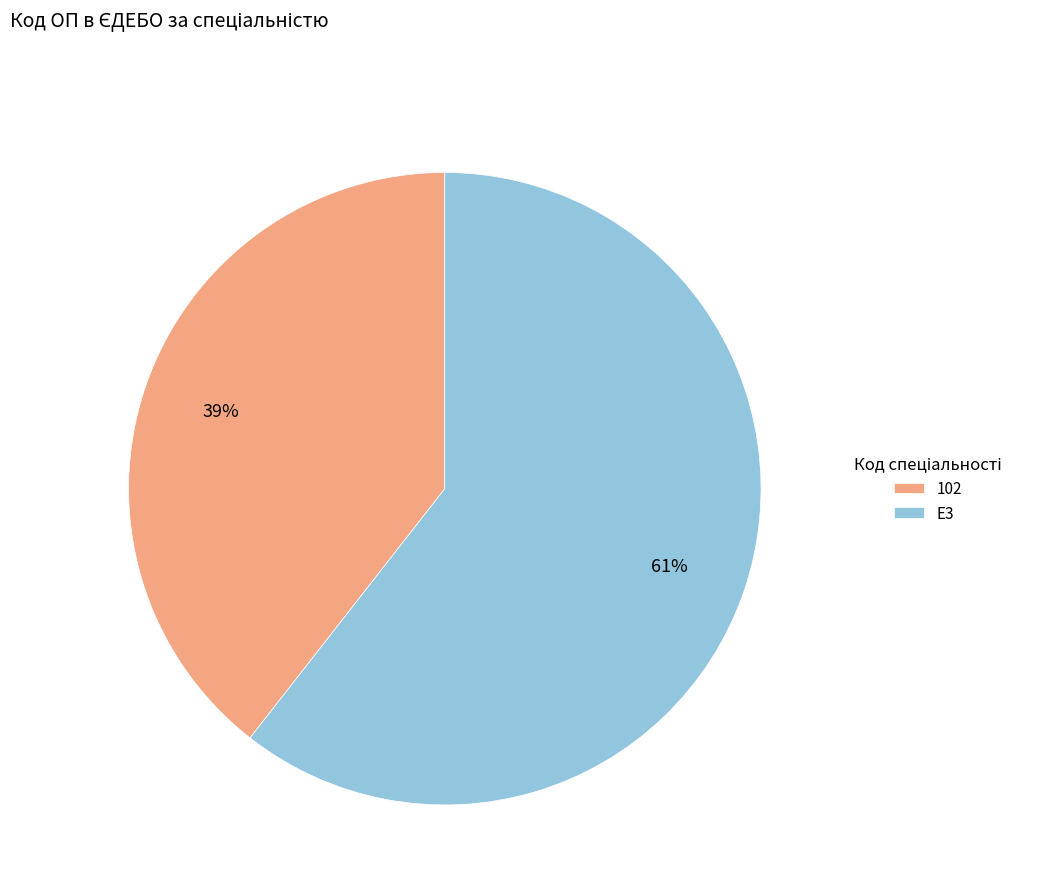

Between 102 and E3, which is larger?

E3